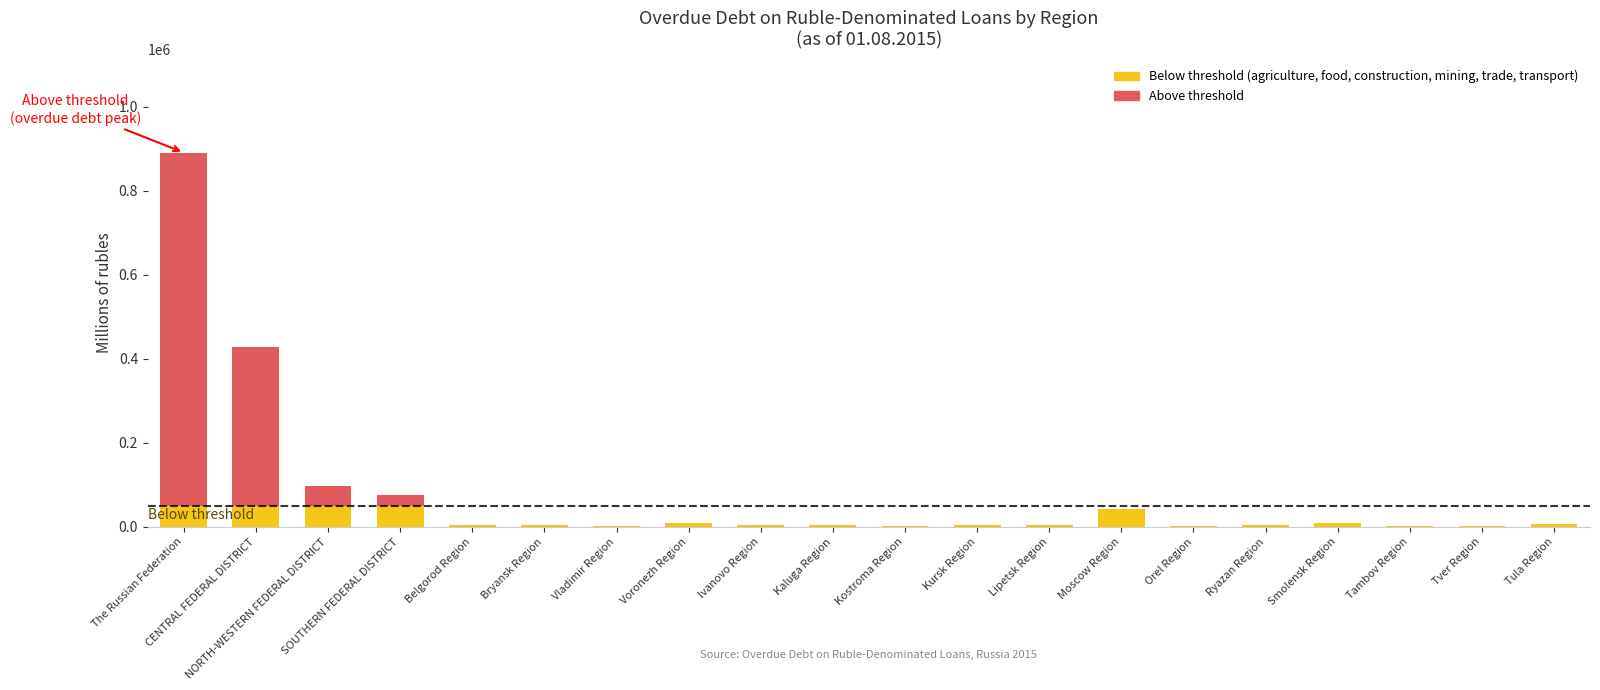

True or false: agriculture has a value of 2441 at Tula Region.

True